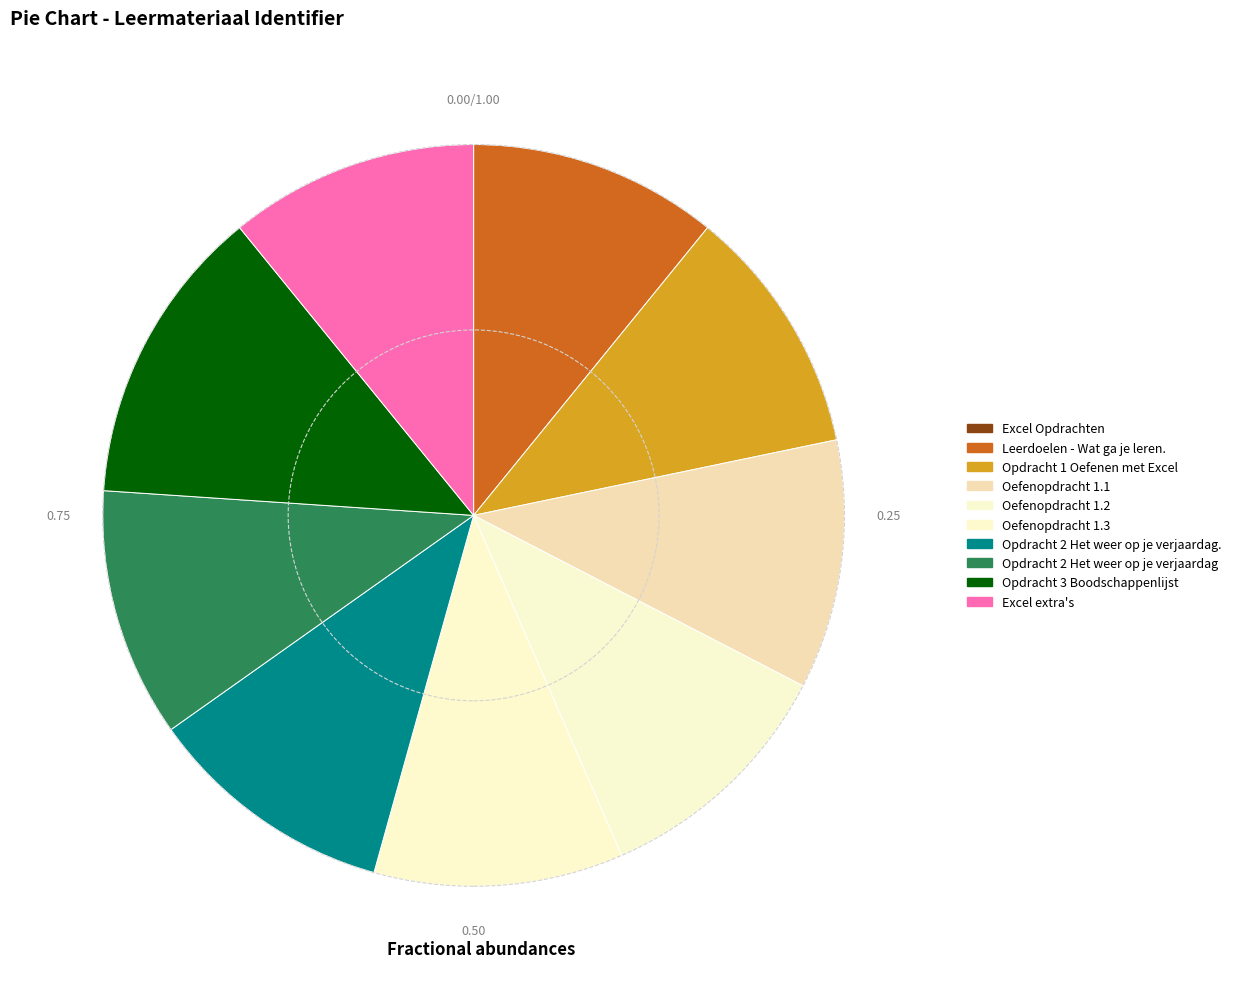

Which has a higher value, Excel extra's or Opdracht 2 Het weer op je verjaardag.?

Excel extra's